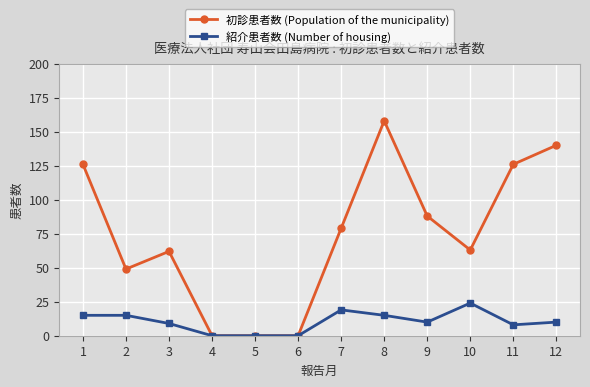

At which category is the sum across all series the highest?

8